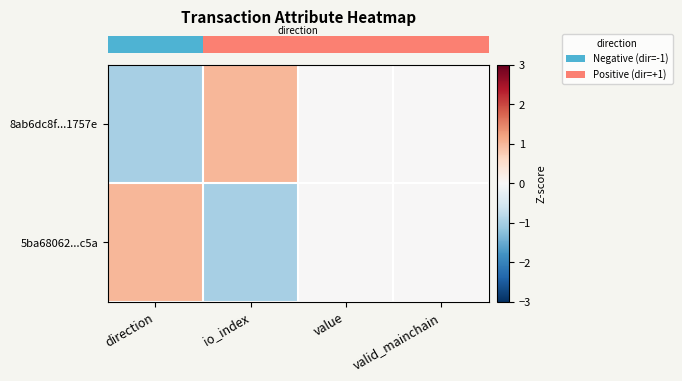

Which series has the widest spread of values?

row_0